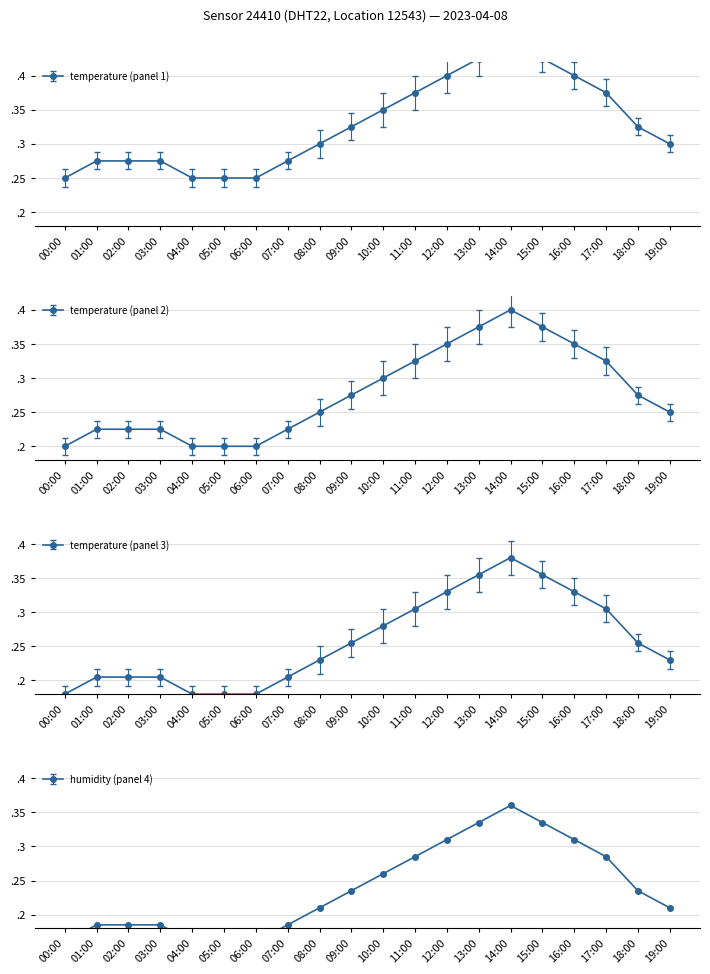

Reading left to right, list all the values displayed in this chart.

0.2	0.2	0.2	0.2	0.2	0.2	0.2	0.2	0.2	0.2	0.3	0.3	0.3	0.3	0.4	0.3	0.3	0.3	0.2	0.2